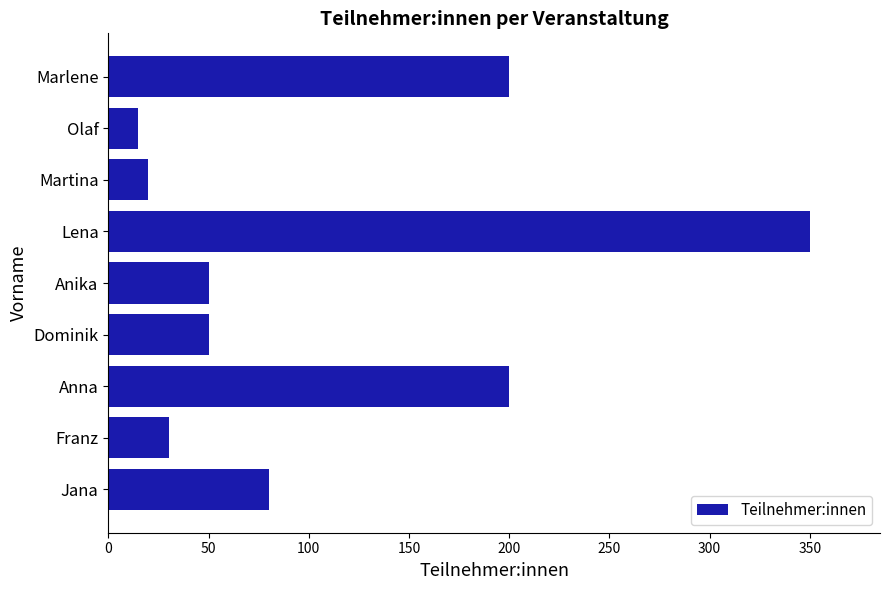

Reading top to bottom, transcribe all the data shown in this chart.

200	15	20	350	50	50	200	30	80